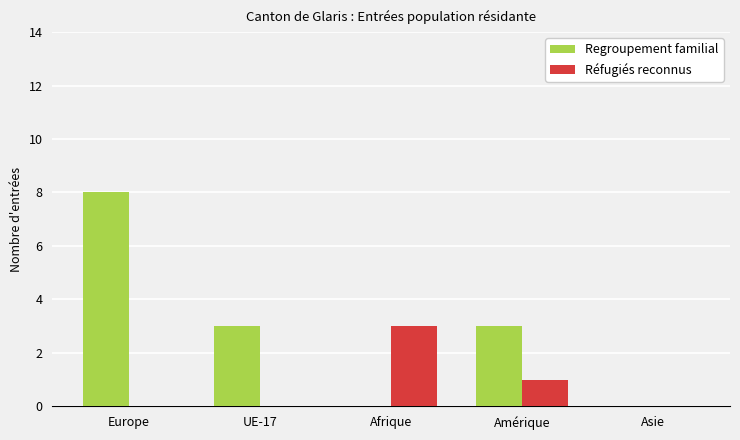

How many series are shown in this chart?

2